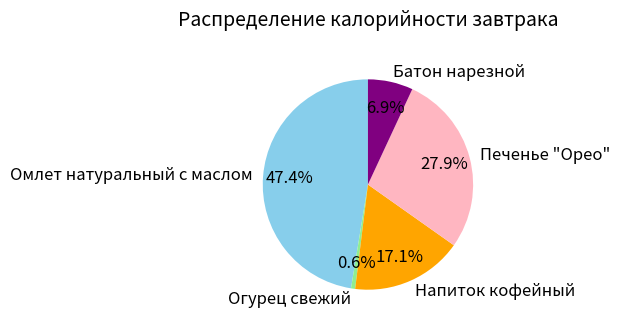

What percentage is the Напиток кофейный slice, to the nearest percent?

17%